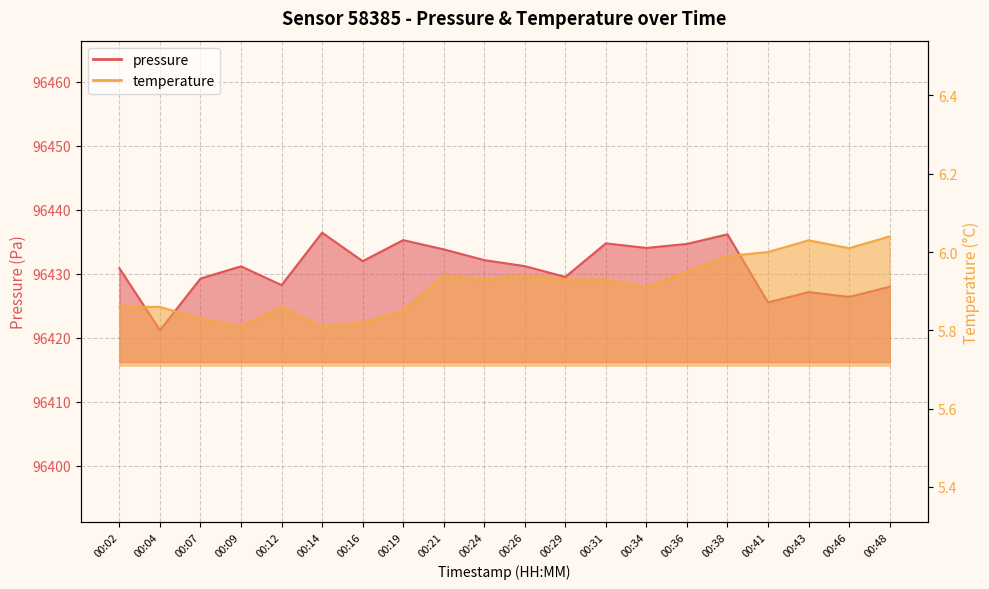

At which label is temperature closest to 5?

00:09